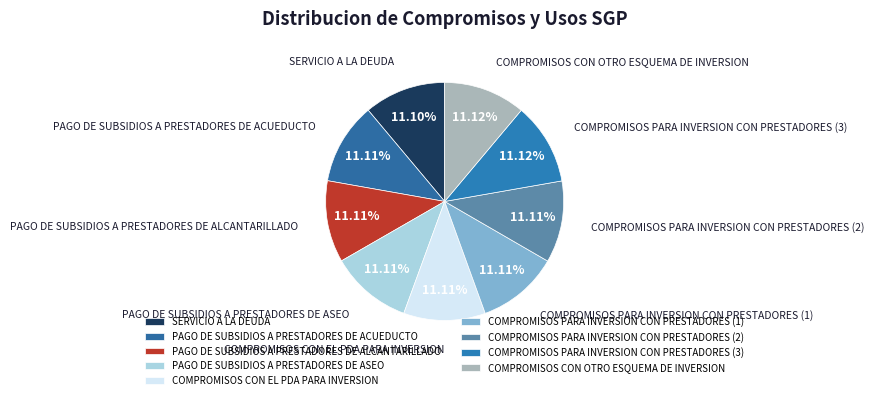

Approximately how many times larger is the value at COMPROMISOS PARA INVERSION CON PRESTADORES (2) compared to COMPROMISOS CON OTRO ESQUEMA DE INVERSION?

1.0